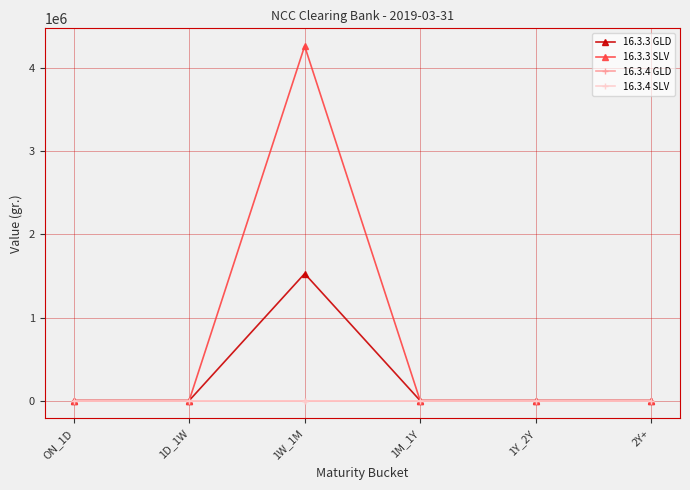

At how many categories does at least one series exceed 2374401?

1